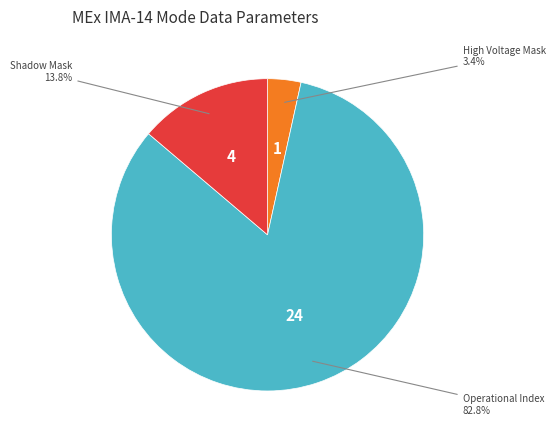

What percentage is NOT represented by Operational Index?

17.2%